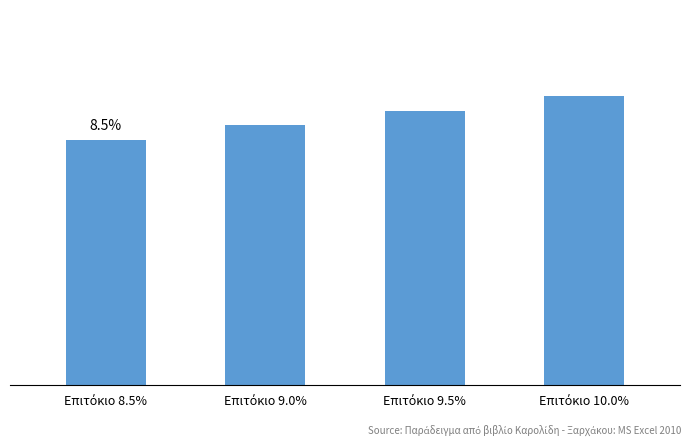

Does the chart contain stacked bars?

No